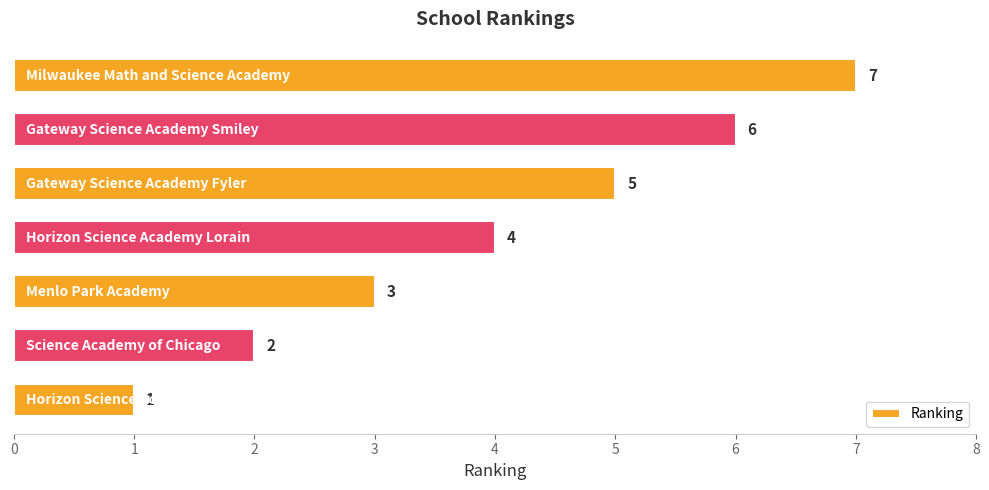

What is the greatest value displayed?

7